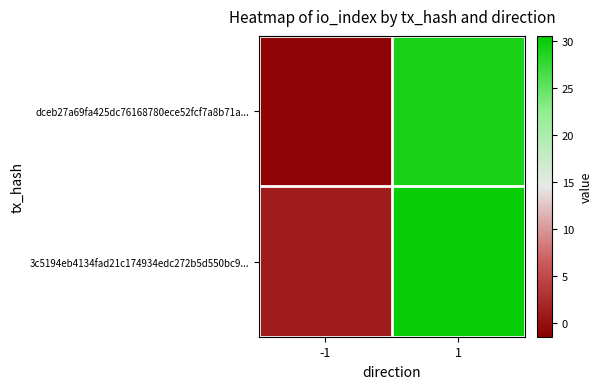

What is the greatest value displayed?

30